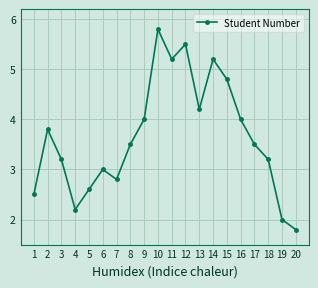

Count the number of data series in this chart.

1